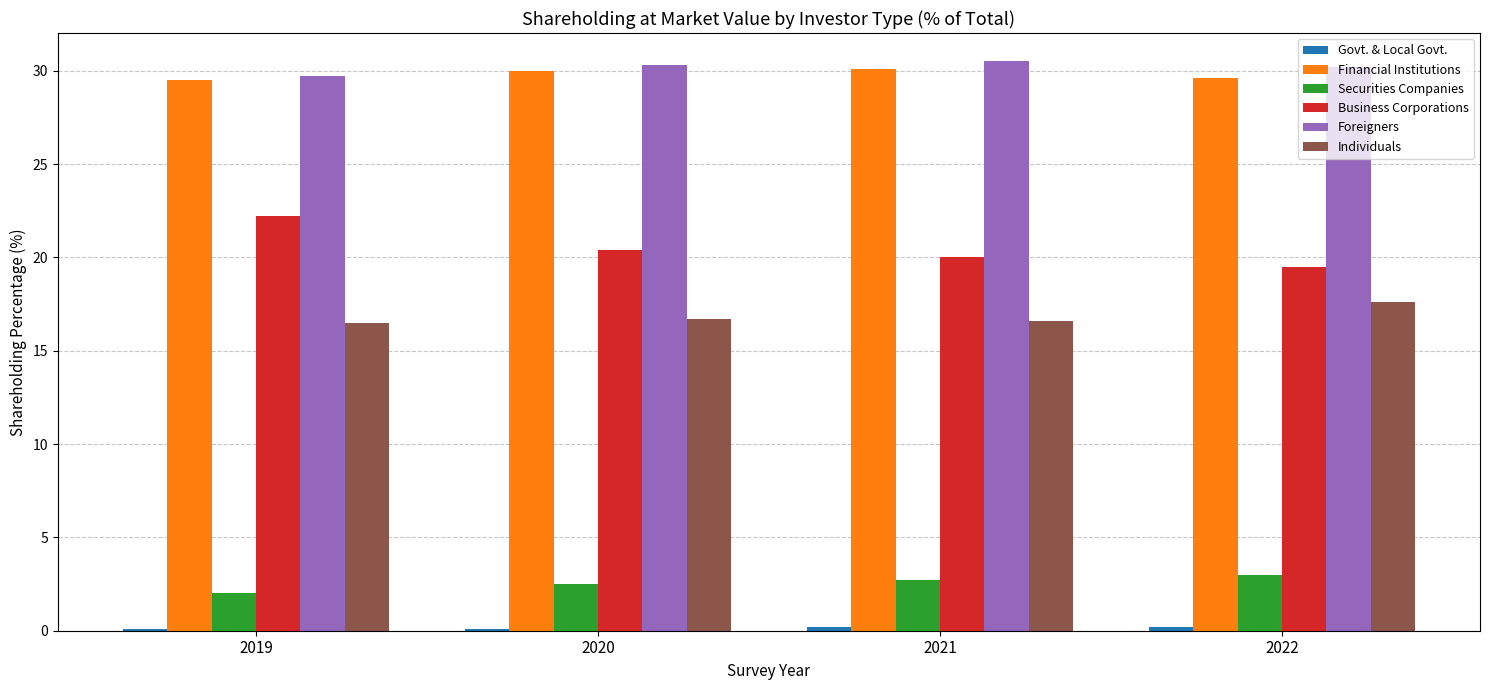

True or false: Foreigners has a value of 30.3 at 2020.

True